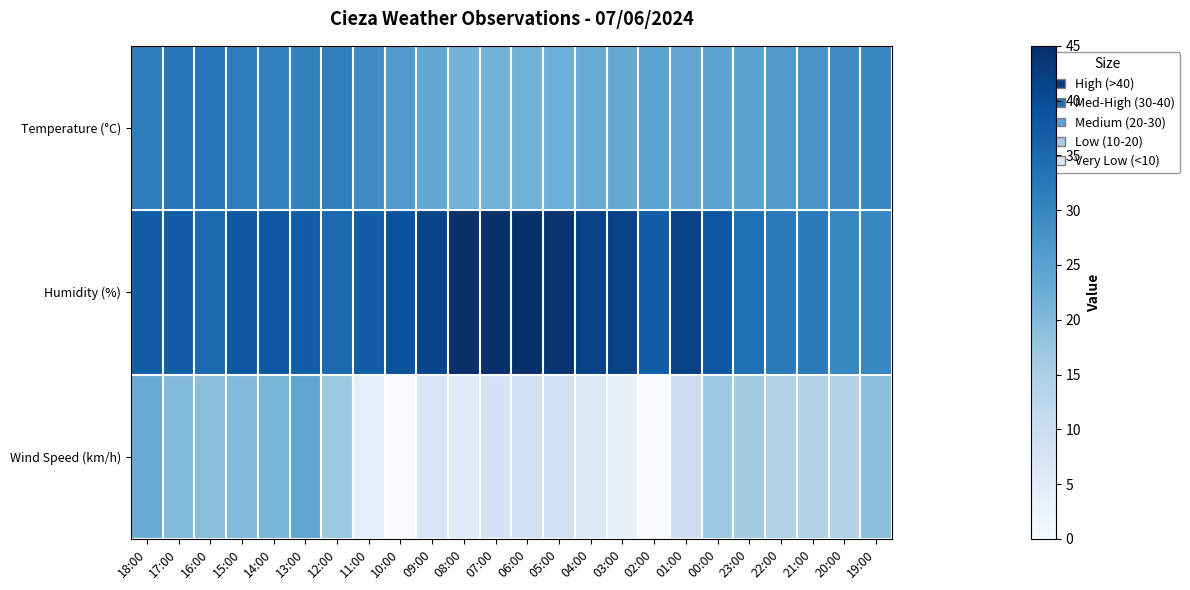

Rank the series by their average value, from highest to lowest.

Humidity (%), Temperature (°C), Wind Speed (km/h)